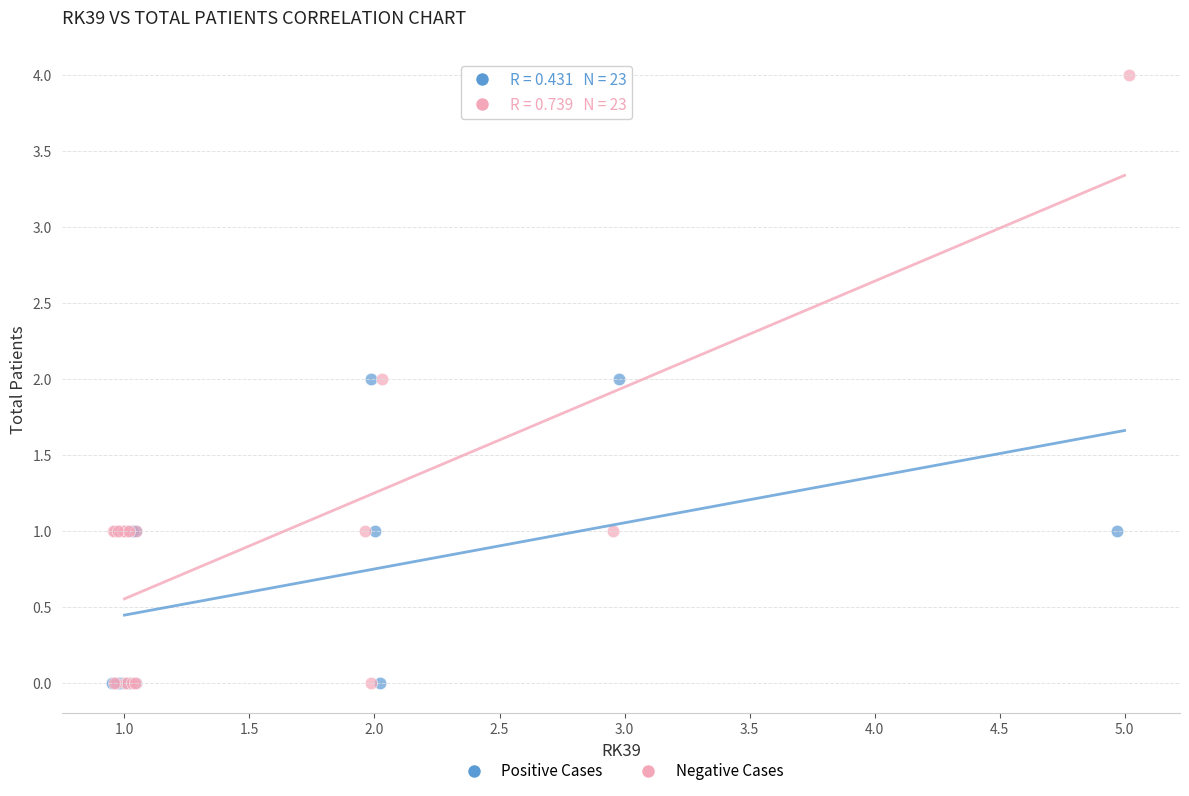

What are all the series names shown in the legend?

Positive Cases, Negative Cases